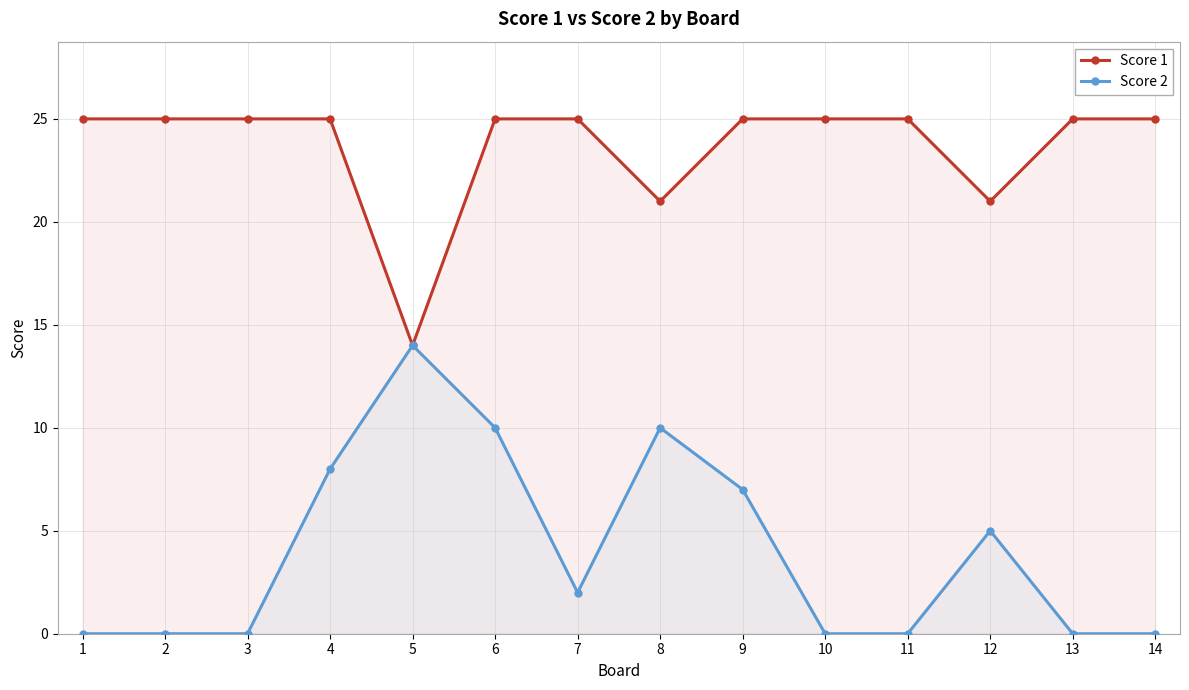

True or false: Score 2 and Score 1 intersect in this chart.

False